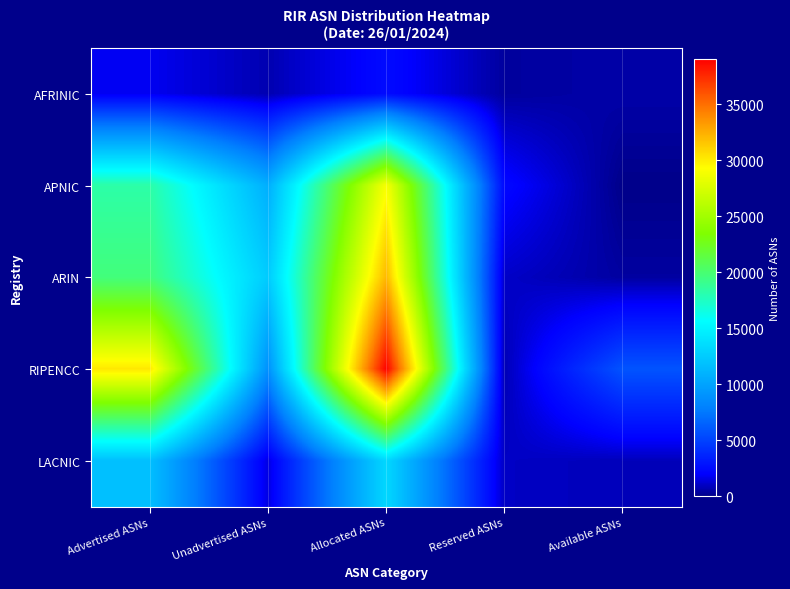

Between Advertised ASNs and Unadvertised ASNs, which series saw the biggest shift?

RIPENCC